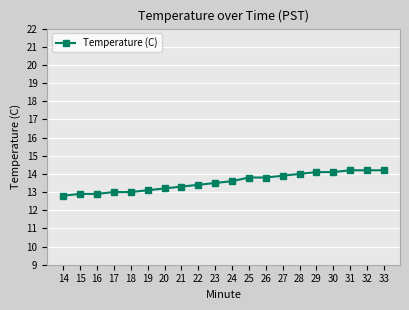

What is the greatest value displayed?

14.2